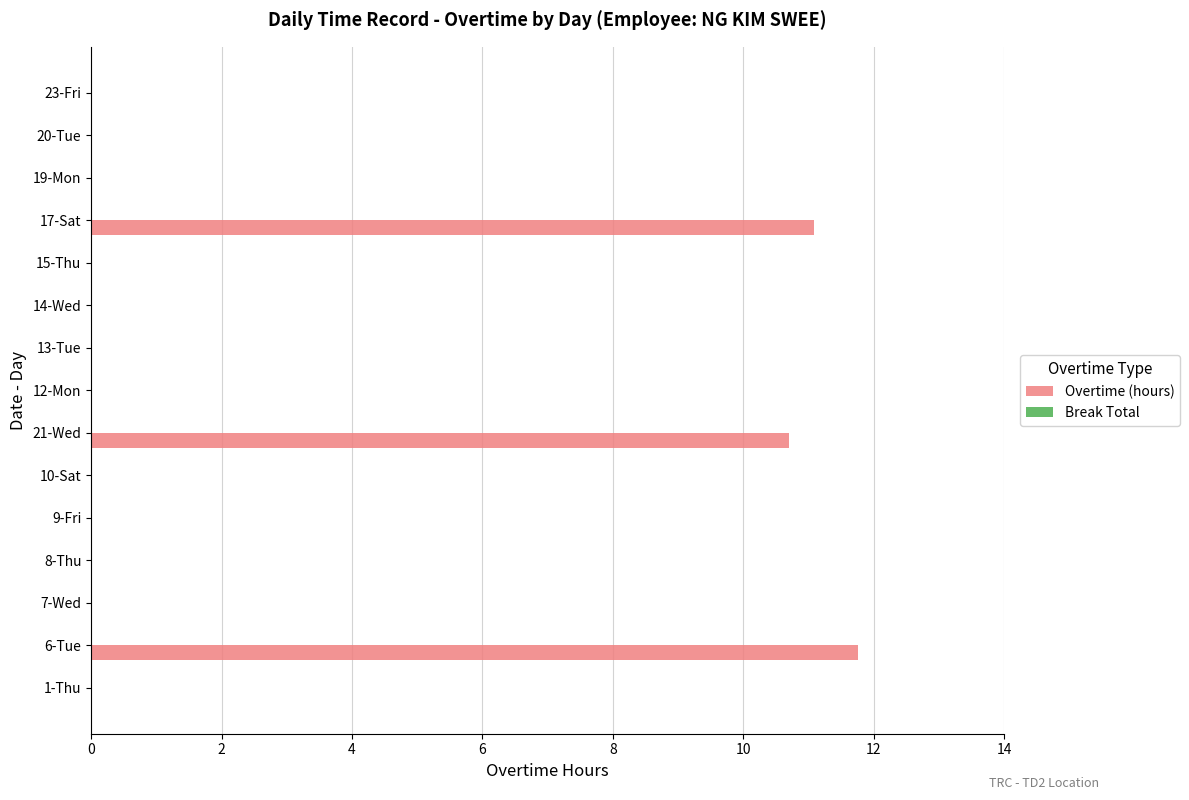

What is the change in value from 6-Tue to 19-Mon?

-11.8